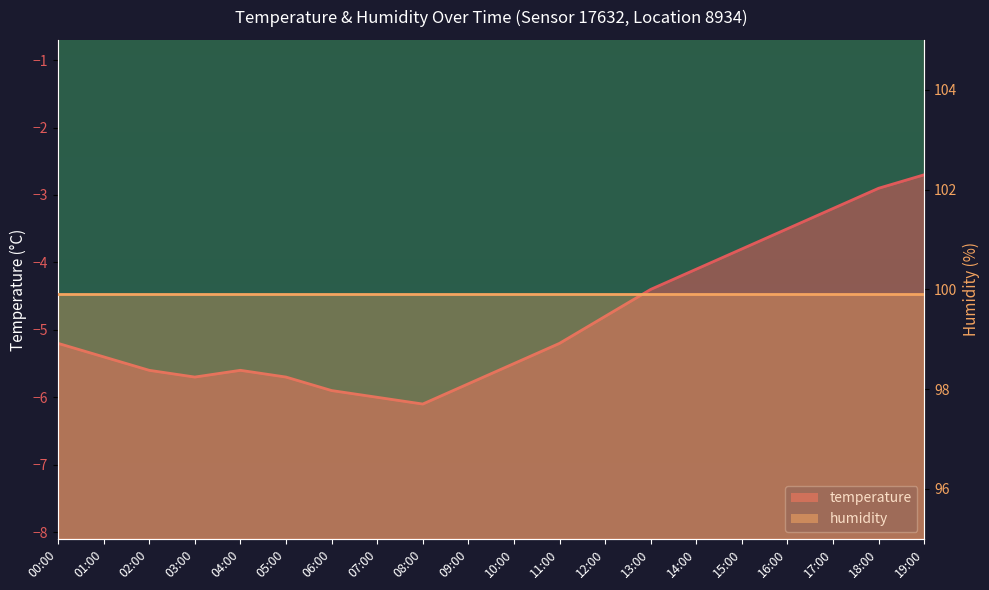

Which label corresponds to the largest value in the chart?

19:00